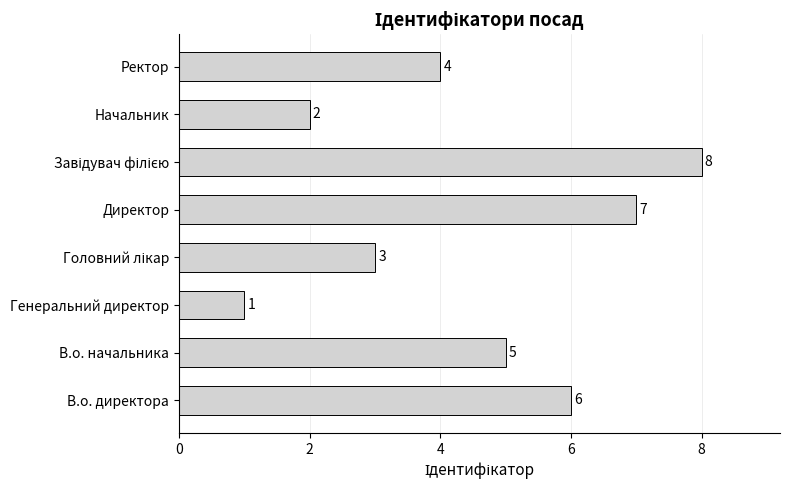

Reading top to bottom, what are all the values shown in this chart?

4	2	8	7	3	1	5	6